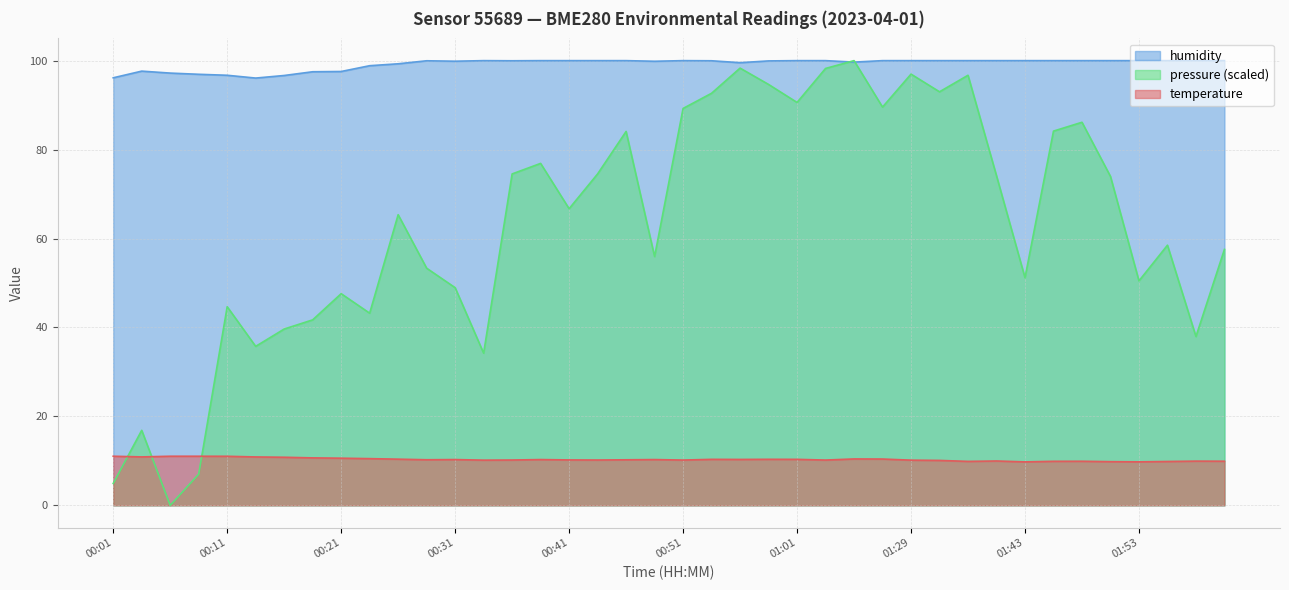

What are all the series names shown in the legend?

humidity, pressure (scaled), temperature